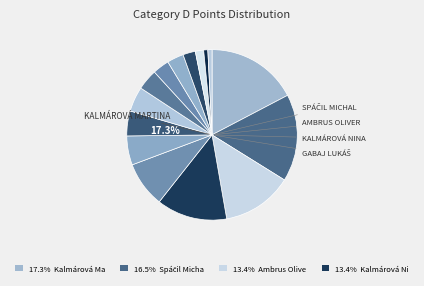

True or false: Hradilková Barborka ml accounts for 3% of the total.

True